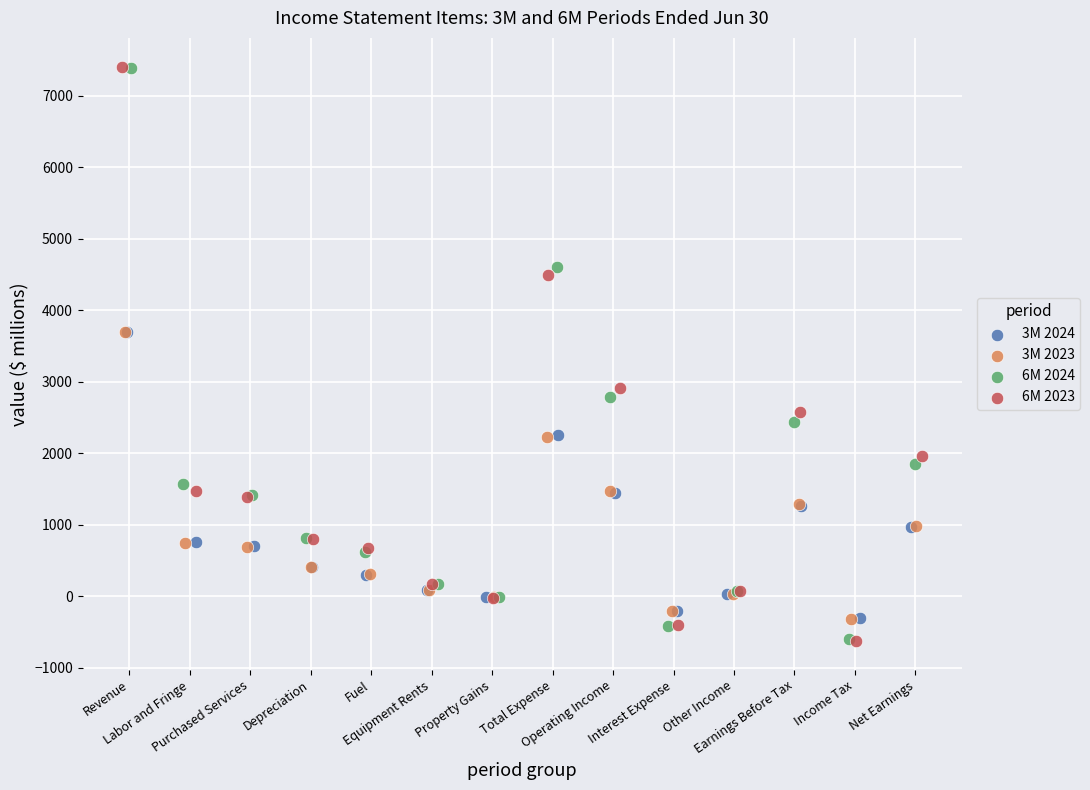

Which series has the largest Y range (max minus min)?

6M 2023